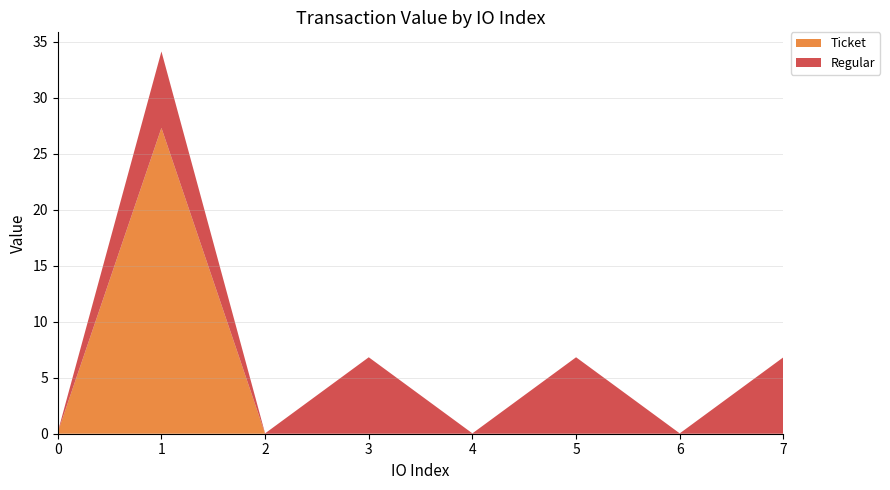

What is the total value across all series at 3?

6.8